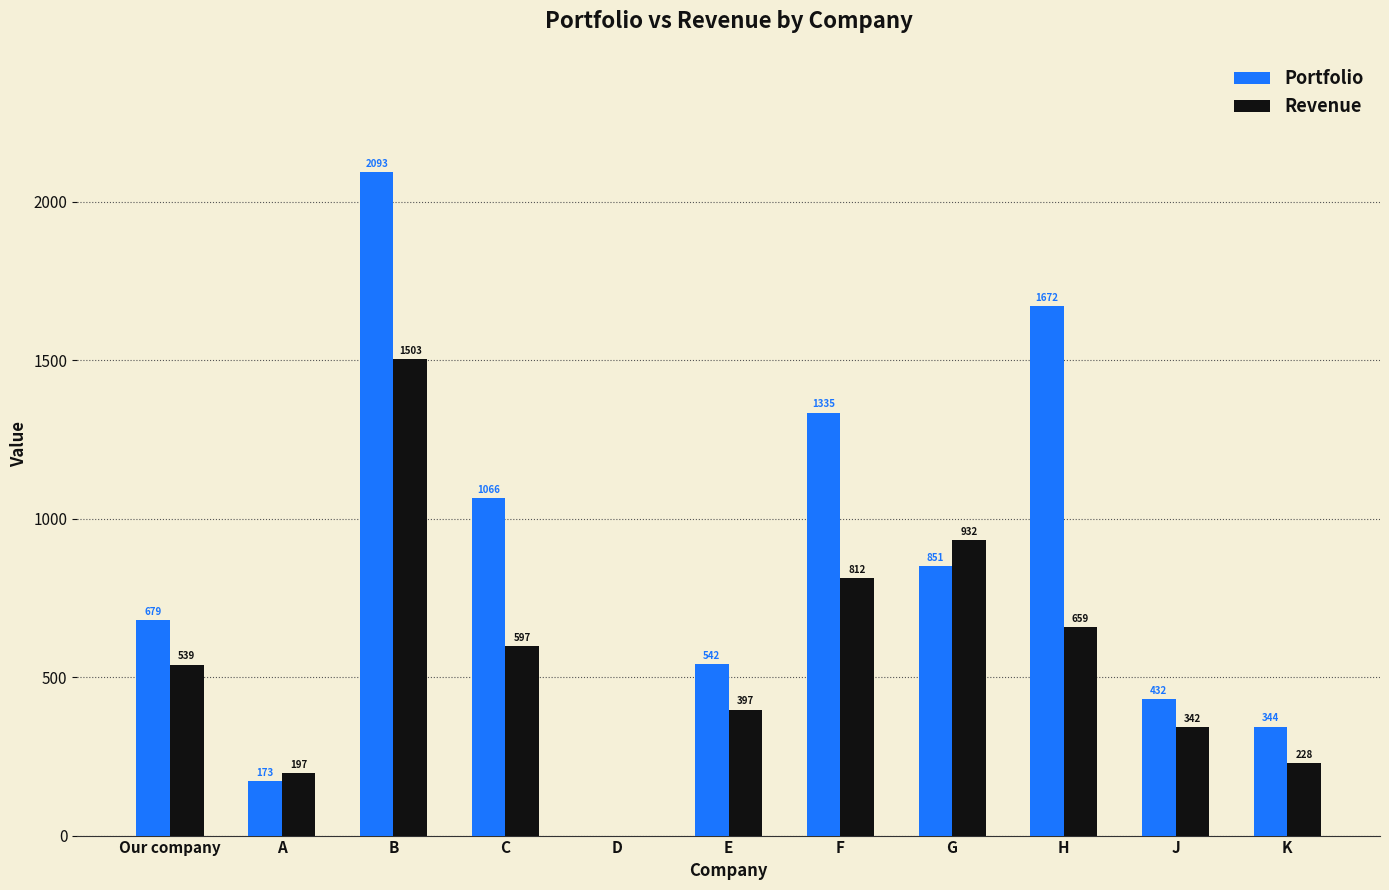

What is the sum of the Revenue values at D and Our company?

539.4